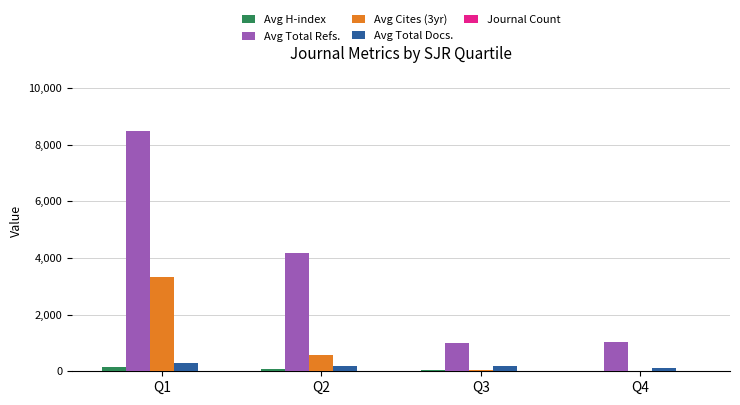

Are the bars grouped side by side (vs. stacked)?

Yes